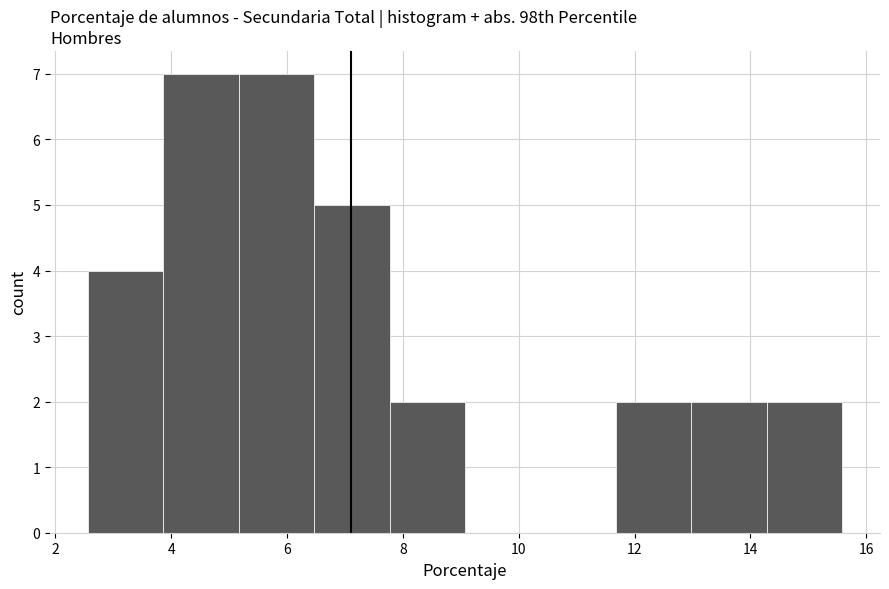

How tall is the bar that spans 6.4 to 7.8 on the x-axis? Neither the bar edges nor the heights are printed on the chart, so give them approximately, as read against the axes.

5